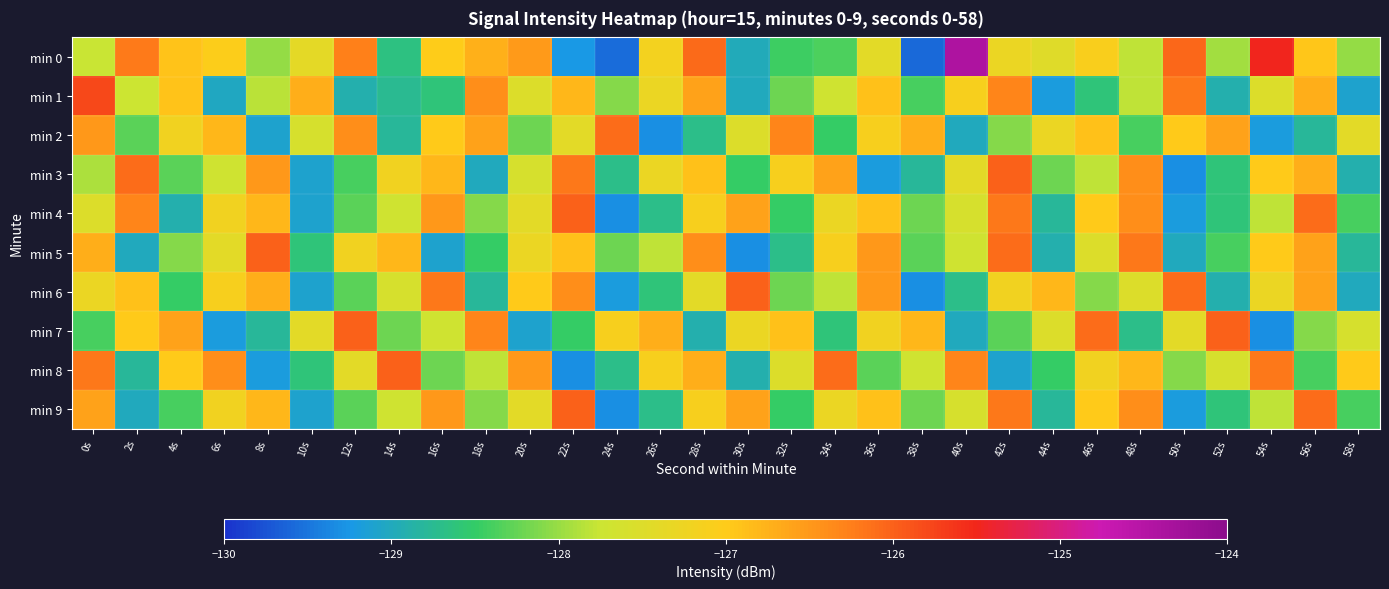

What is the maximum value shown in the chart?

-124.4